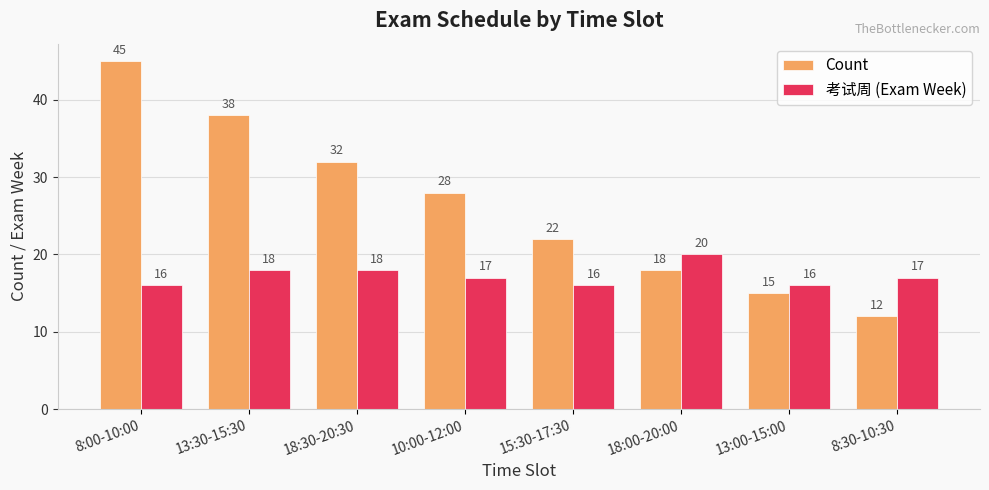

Which series has the largest total across all categories?

Count